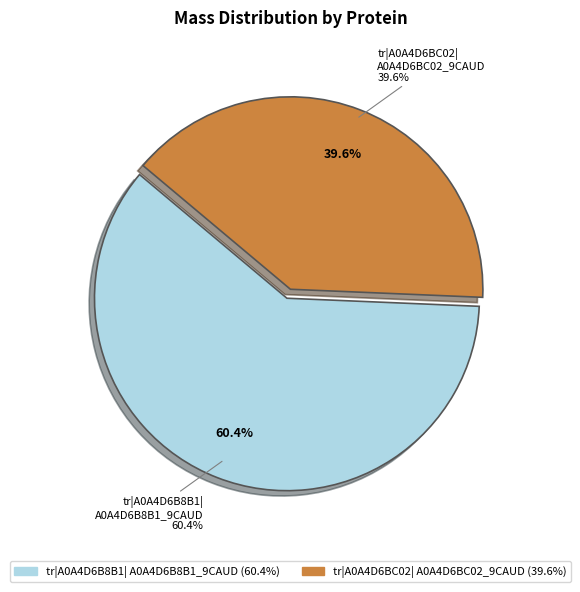

Is it true that tr|A0A4D6BC02|A0A4D6BC02_9CAUD is 40% of the pie?

True